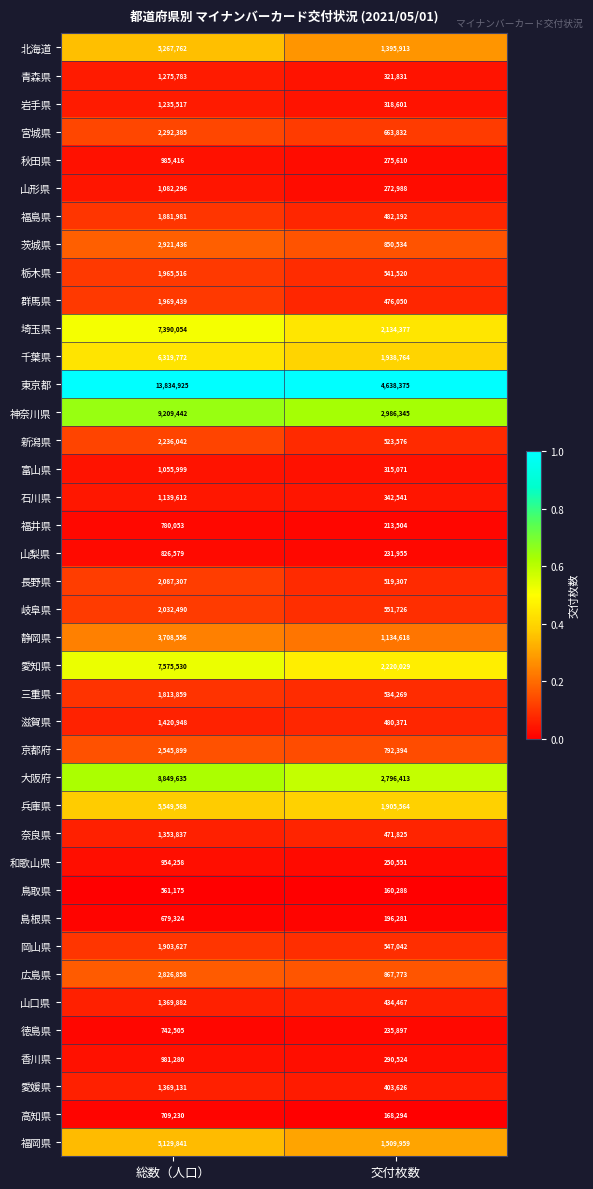

The value of 北海道 at 交付枚数 is 733875. True or false?

False